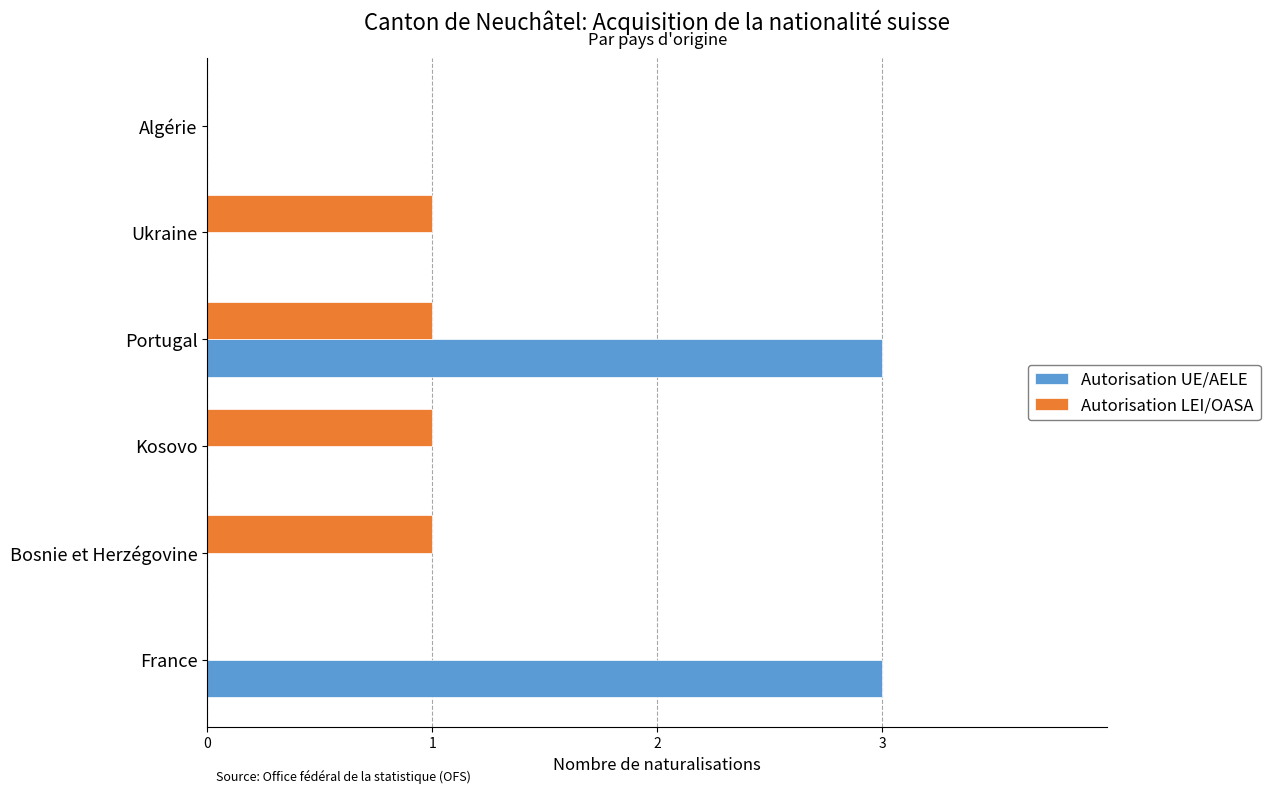

What are all the series names shown in the legend?

Autorisation UE/AELE, Autorisation LEI/OASA